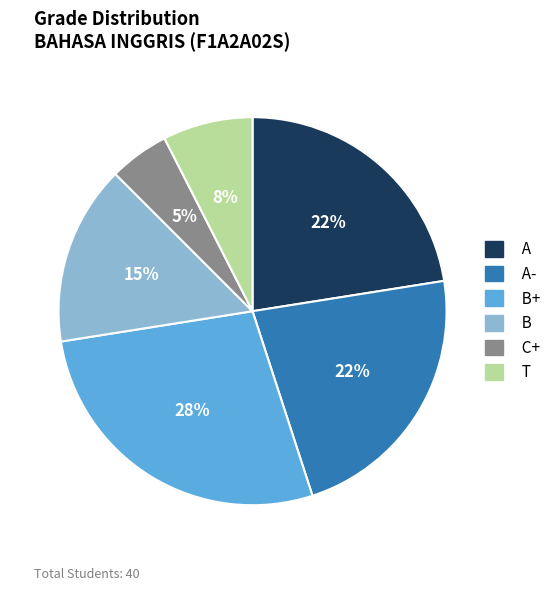

How many slices are in this pie chart?

6